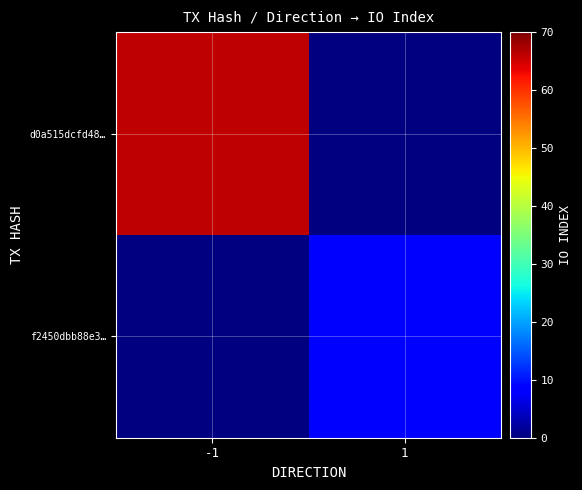

What is the maximum value shown in the chart?

66.0